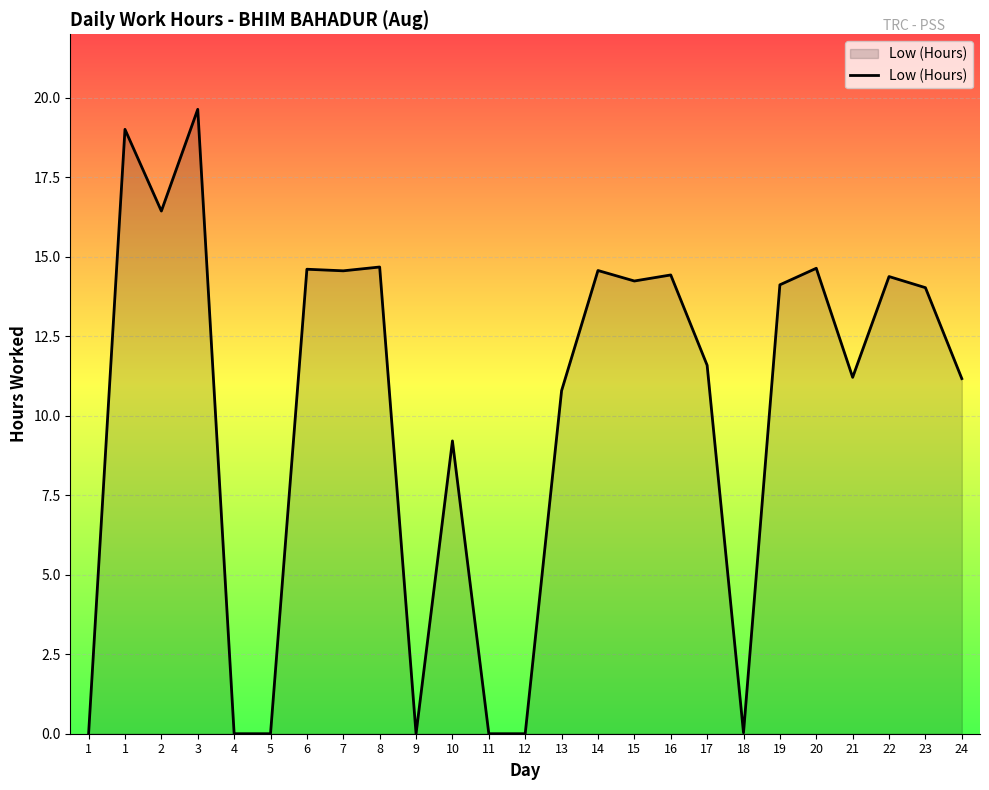

What is the difference between the maximum and minimum values?

19.6